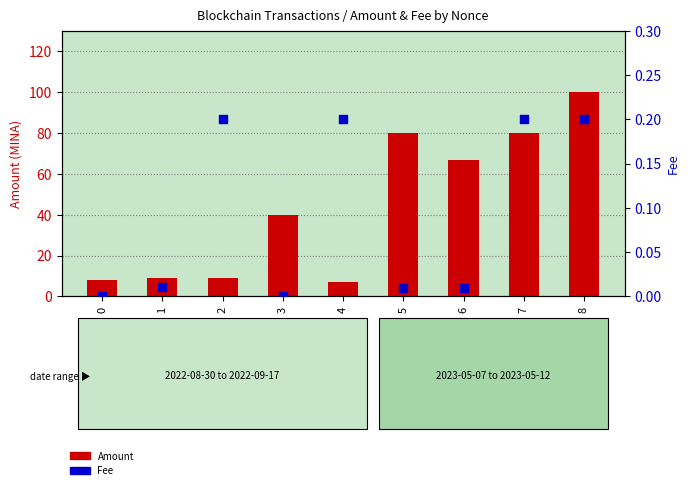

Is the value of Fee at 5 greater than the value of Amount at 6?

No